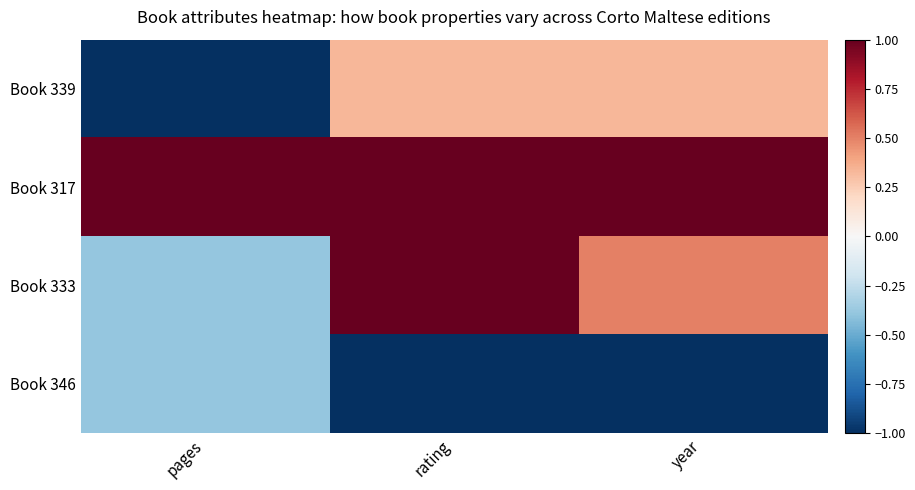

Rank the series by their average value, from highest to lowest.

Book 317, Book 333, Book 339, Book 346